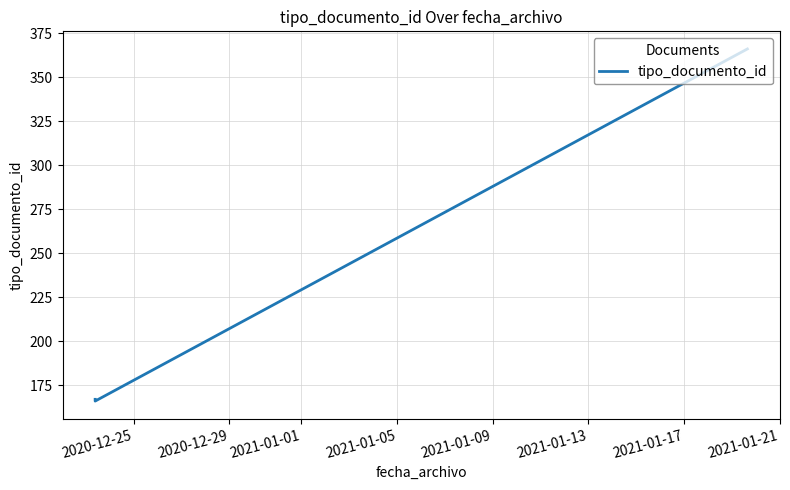

How many lines are shown in the chart?

1